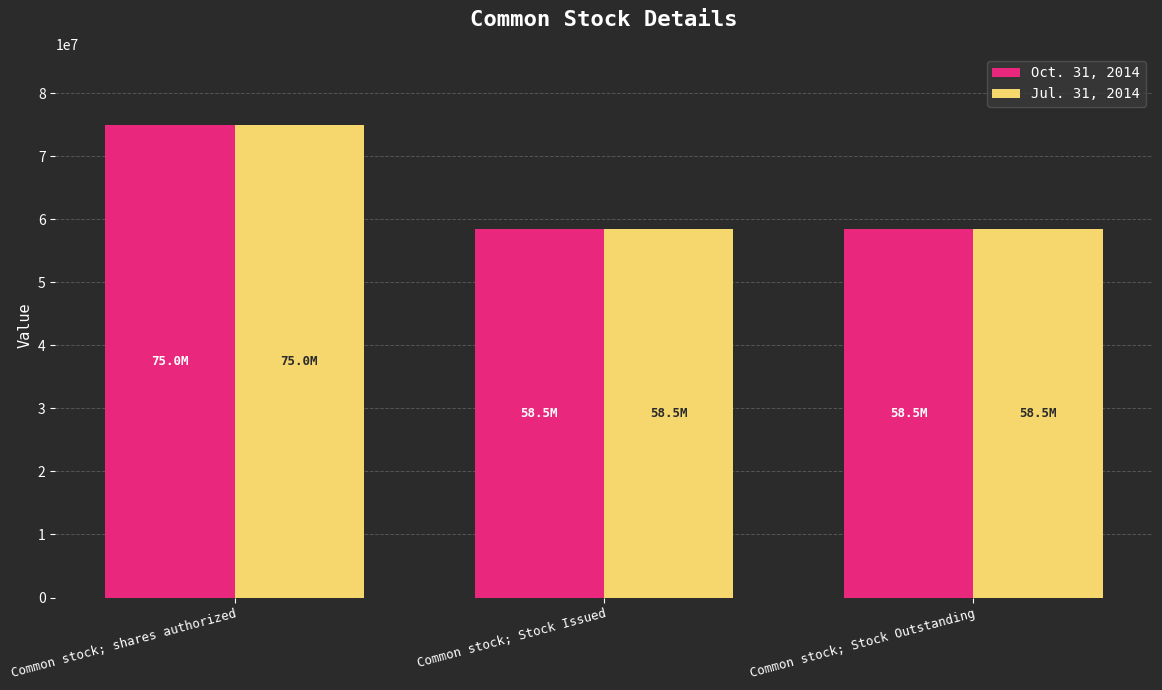

What is the total value across all series at Common stock; Stock Issued?

117033056